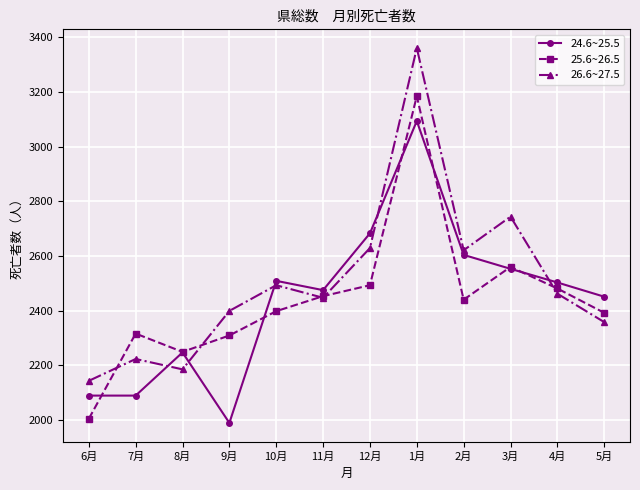

List the series in order of their peak value, highest first.

26.6~27.5, 25.6~26.5, 24.6~25.5